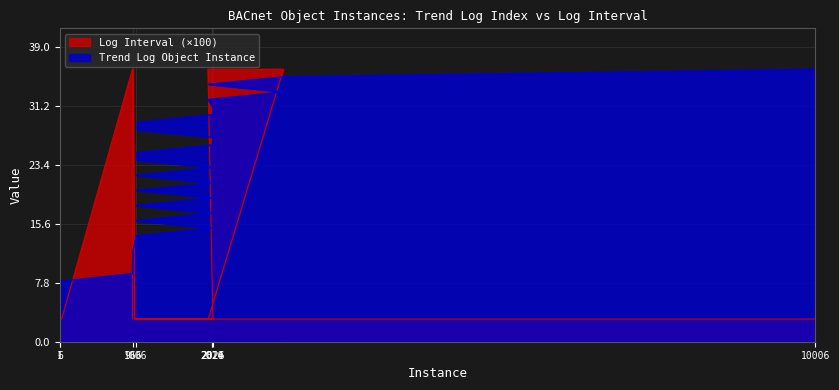

What is the maximum value for Log Interval?

36